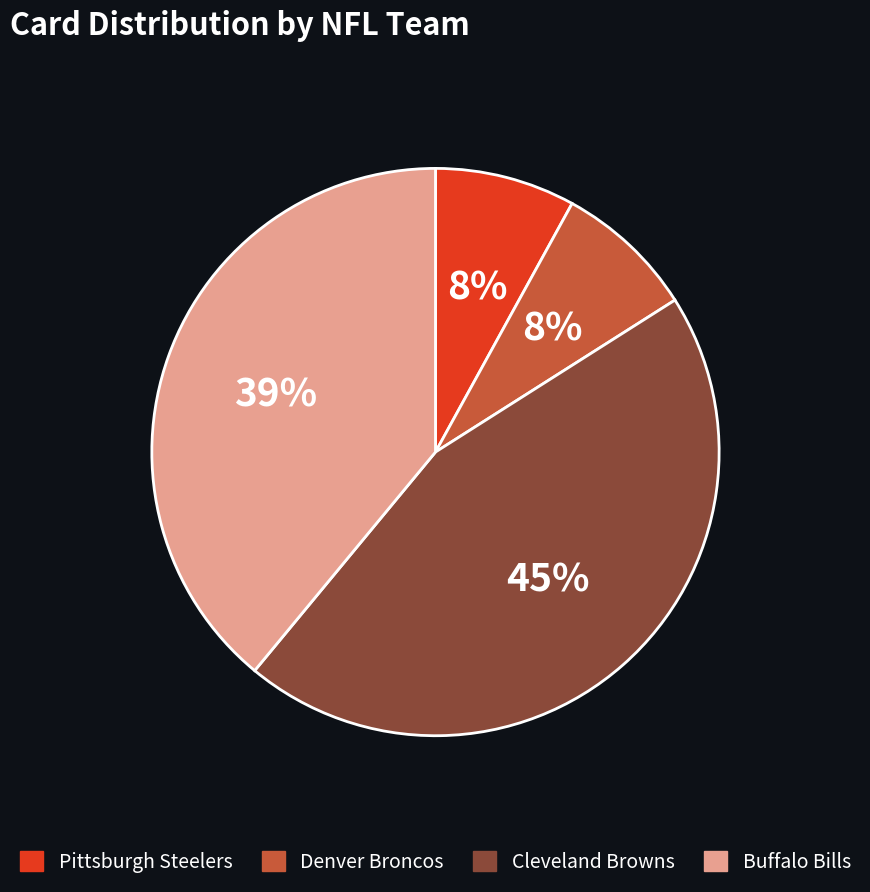

Which category has the biggest portion of the pie?

Cleveland Browns